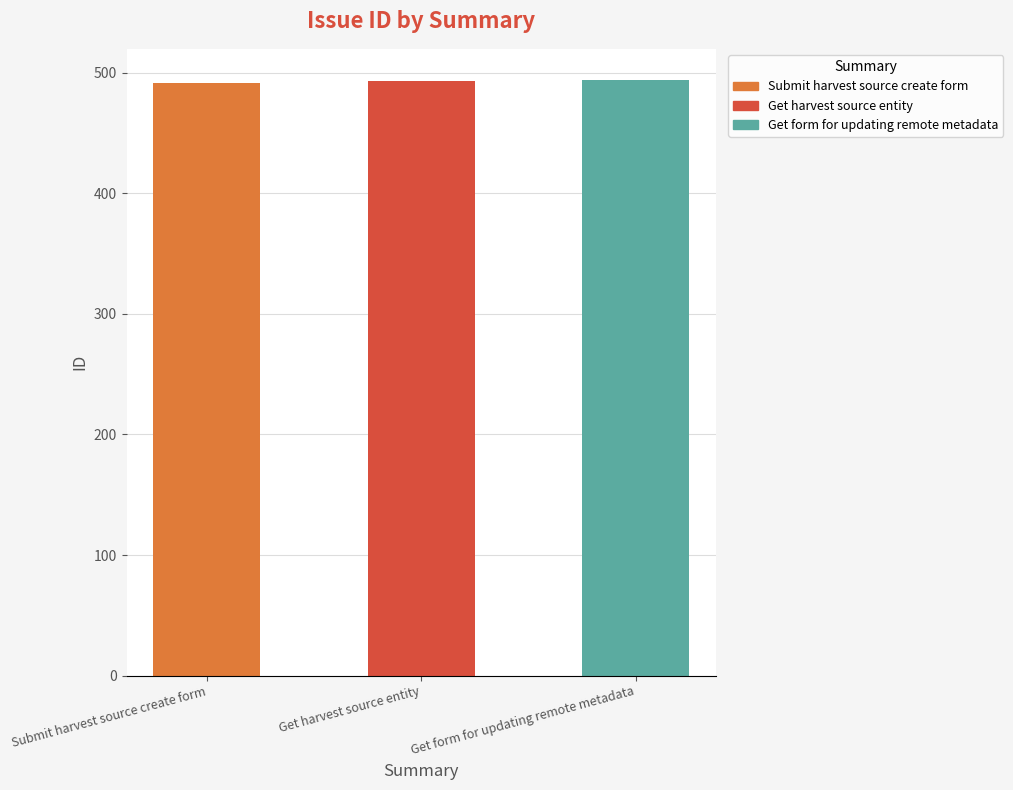

What is the value of the 3rd bar from the left?

494